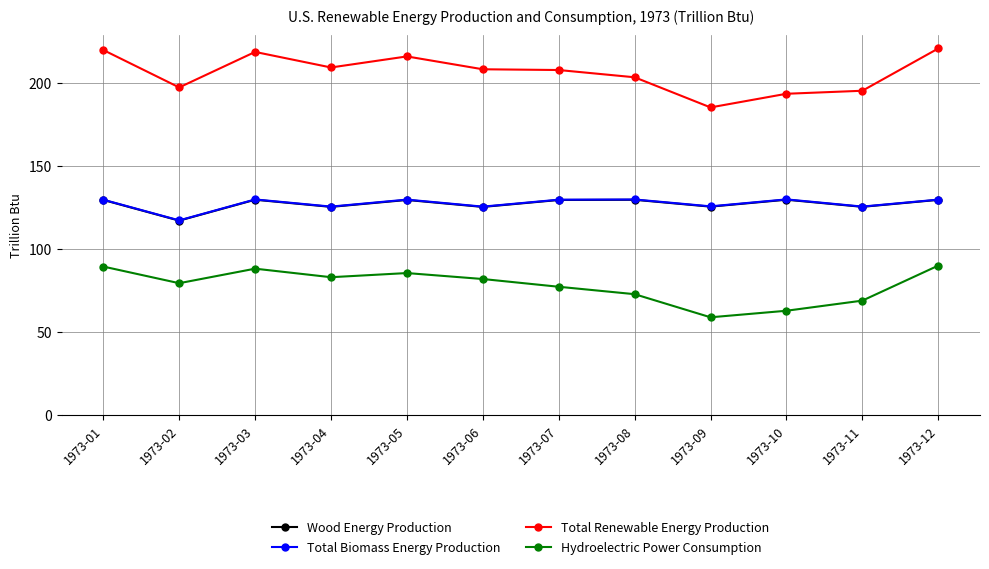

Which series changed the most between 1973-02 and 1973-03?

Total Renewable Energy Production